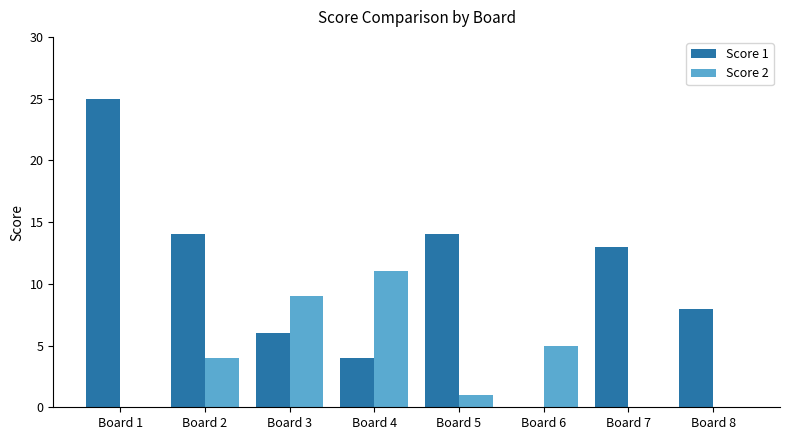

How many series are shown in this chart?

2